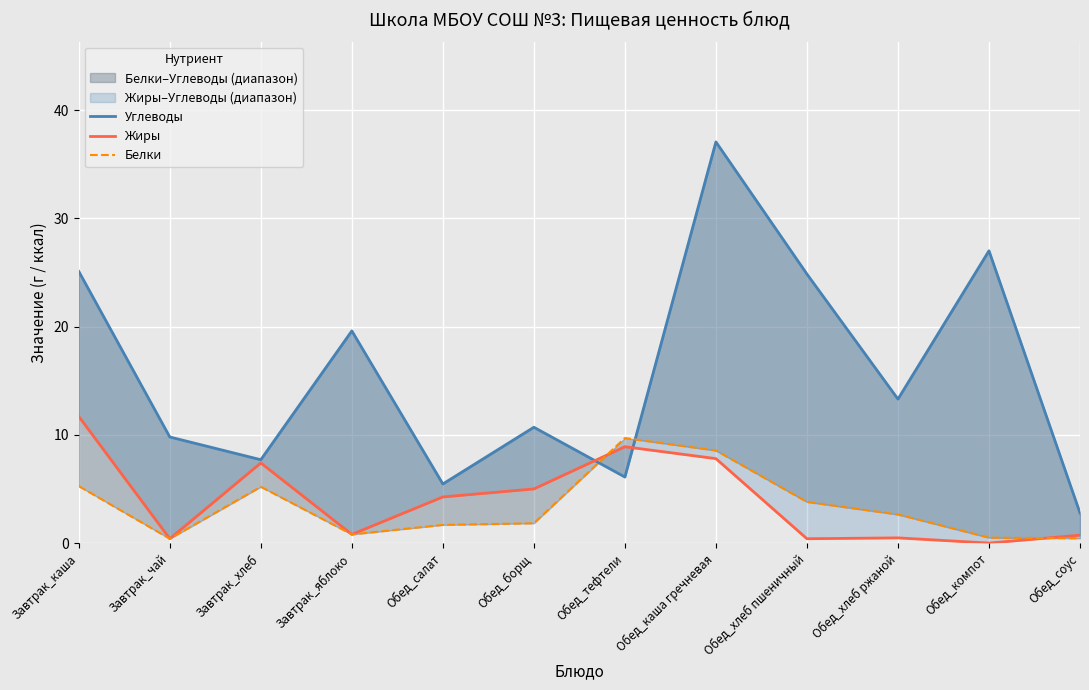

How many categories are shown in the chart?

12